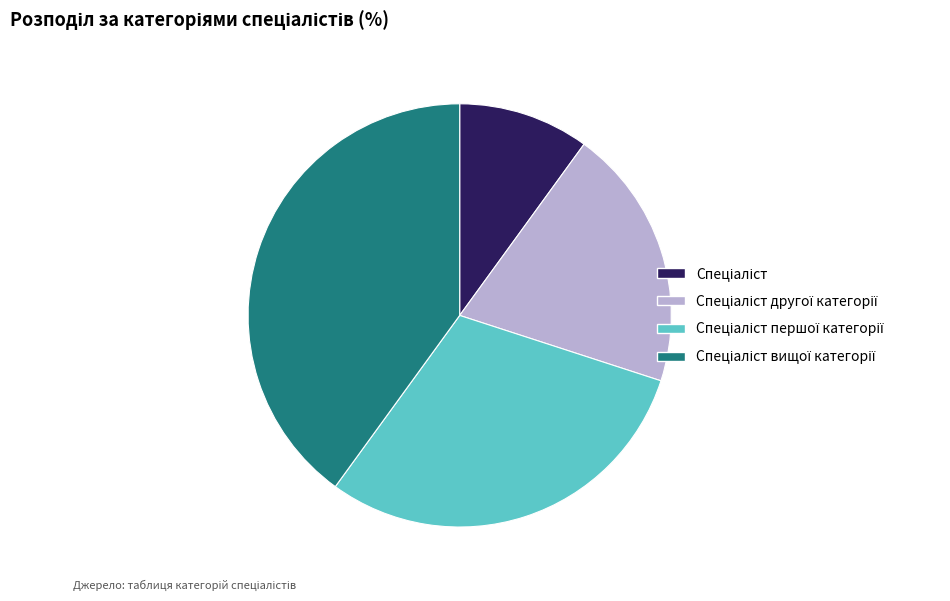

Is there a majority slice in this chart?

No